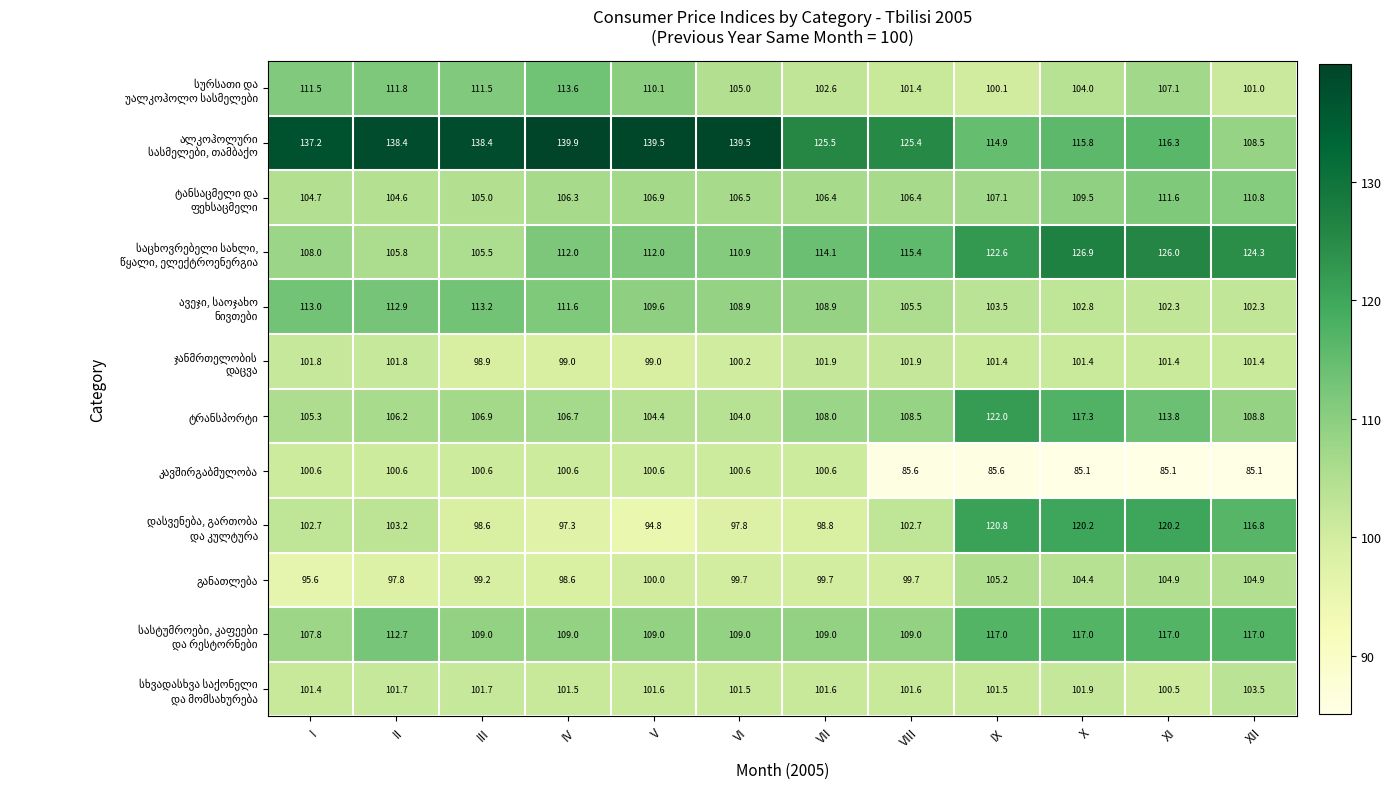

What is the spread (max minus min) of values at I?

41.6